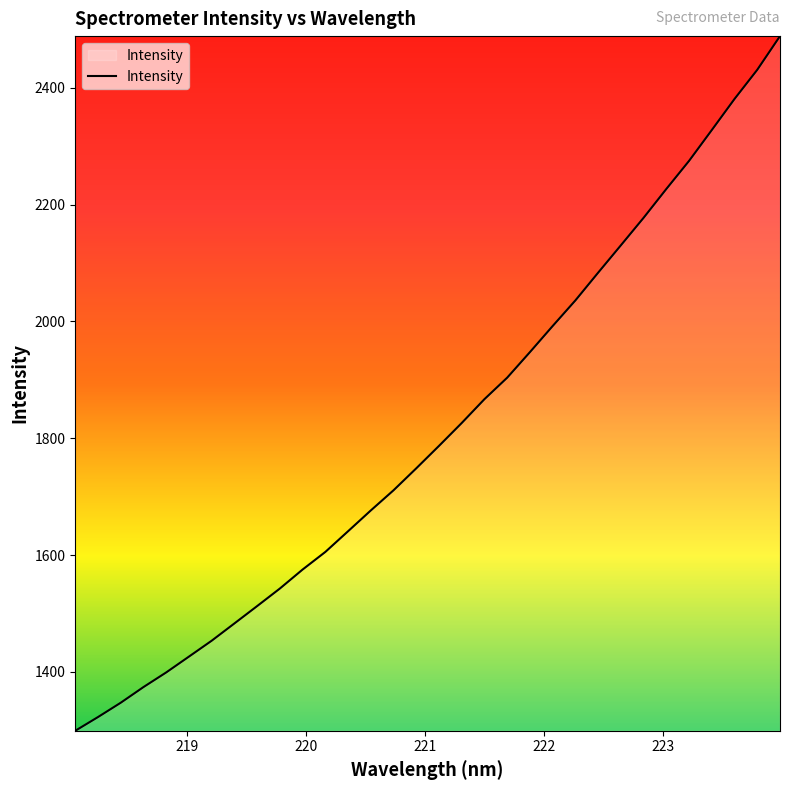

How many values are below 1786?

16